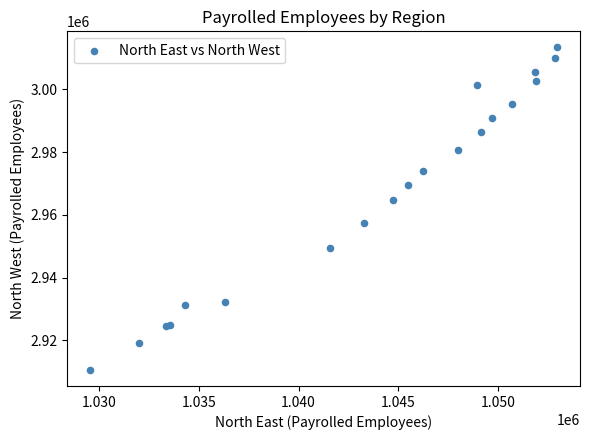

What Y value in the scatter plot is closest to 2961985?

2964666